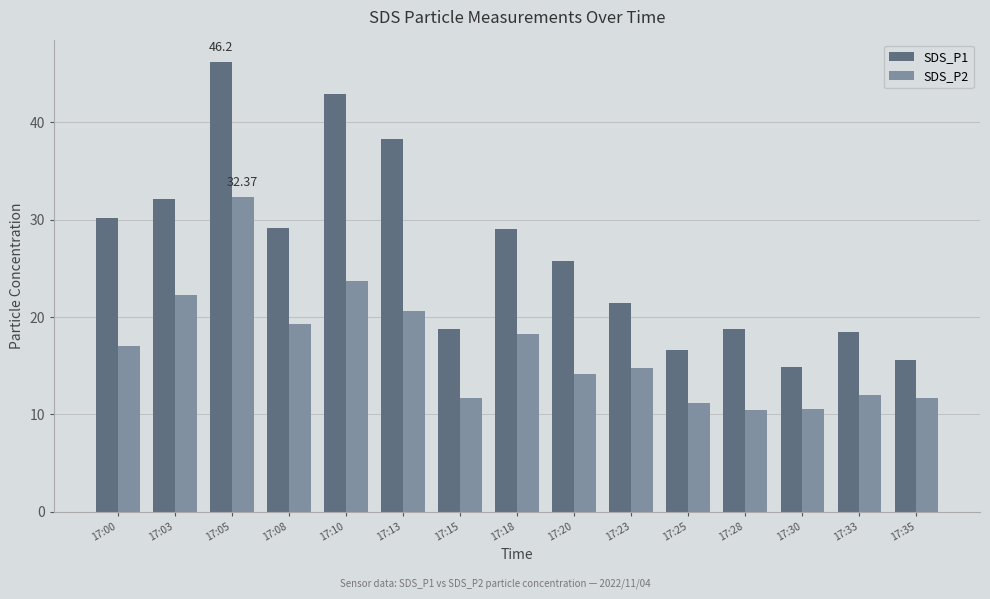

Rank the series by their average value, from lowest to highest.

SDS_P2, SDS_P1